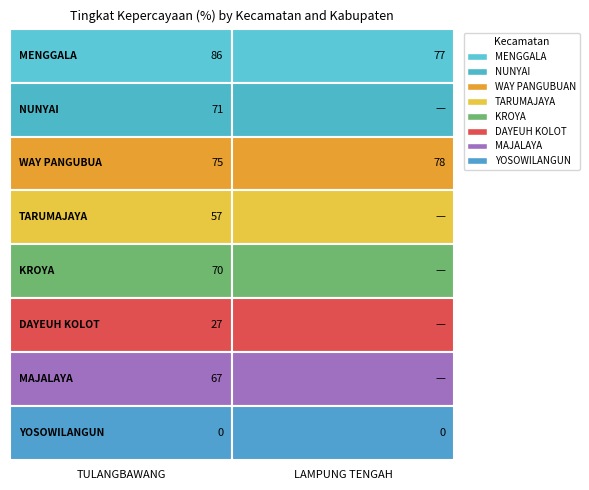

At which category is the sum across all series the highest?

KAB. TULANGBAWANG